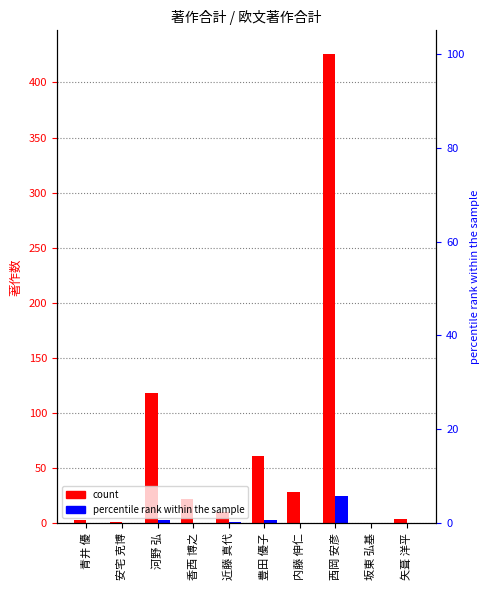

How many data points does each series have?

10